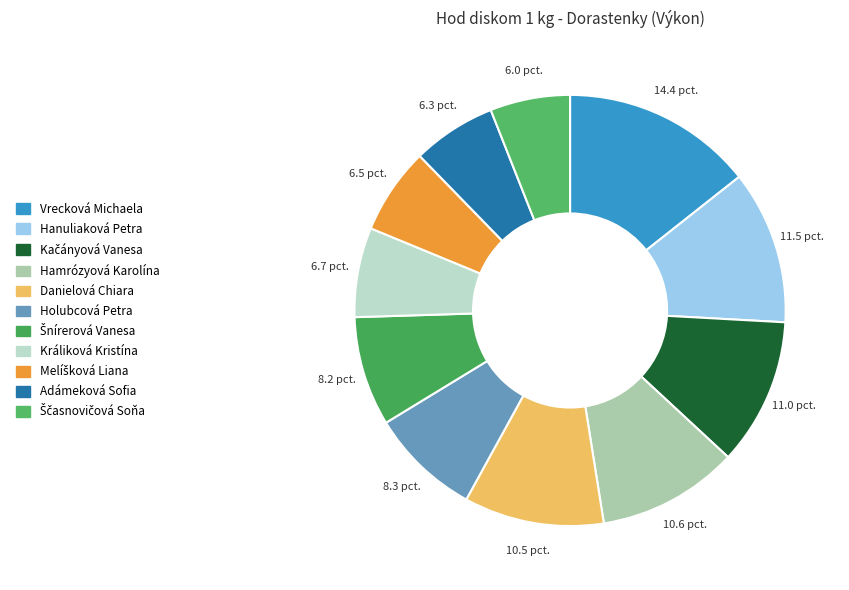

What percentage is the Hamrózyová Karolína slice, to the nearest percent?

11%